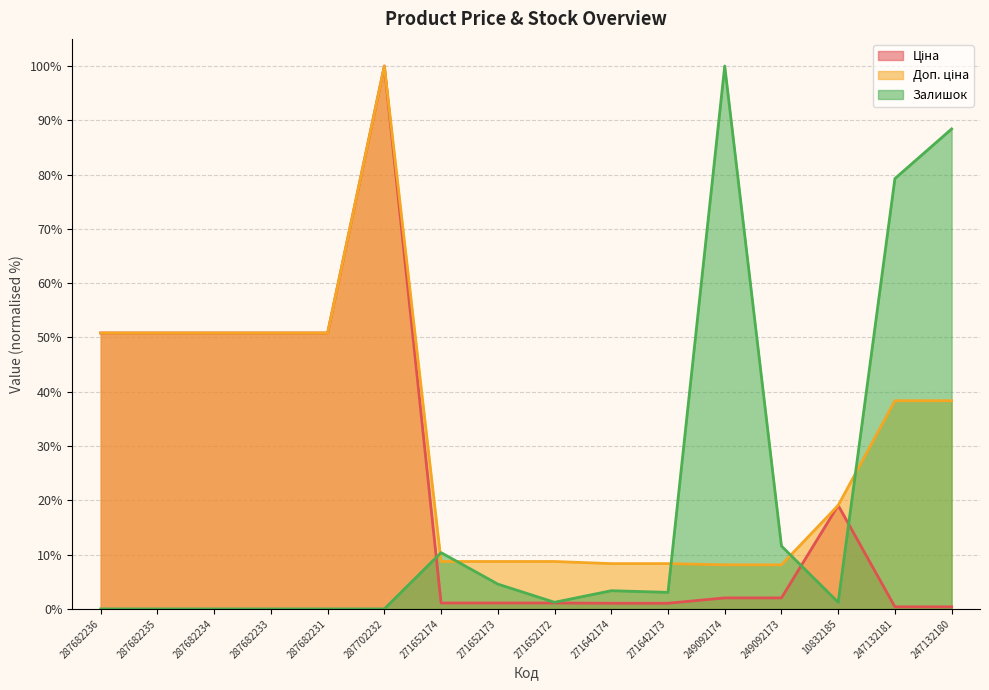

Reading left to right, what are all the values shown in this chart?

Ціна: 50.8	50.8	50.8	50.8	50.8	100.0	1.1	1.1	1.1	1.0	1.0	2.0	2.0	19.1	0.4	0.4
Доп. ціна: 50.8	50.8	50.8	50.8	50.8	100.0	8.7	8.7	8.7	8.3	8.3	8.1	8.1	19.1	38.4	38.4
Залишок: 0.0	0.0	0.0	0.0	0.0	0.0	10.4	4.6	1.2	3.4	3.0	100.0	11.6	1.2	79.3	88.4